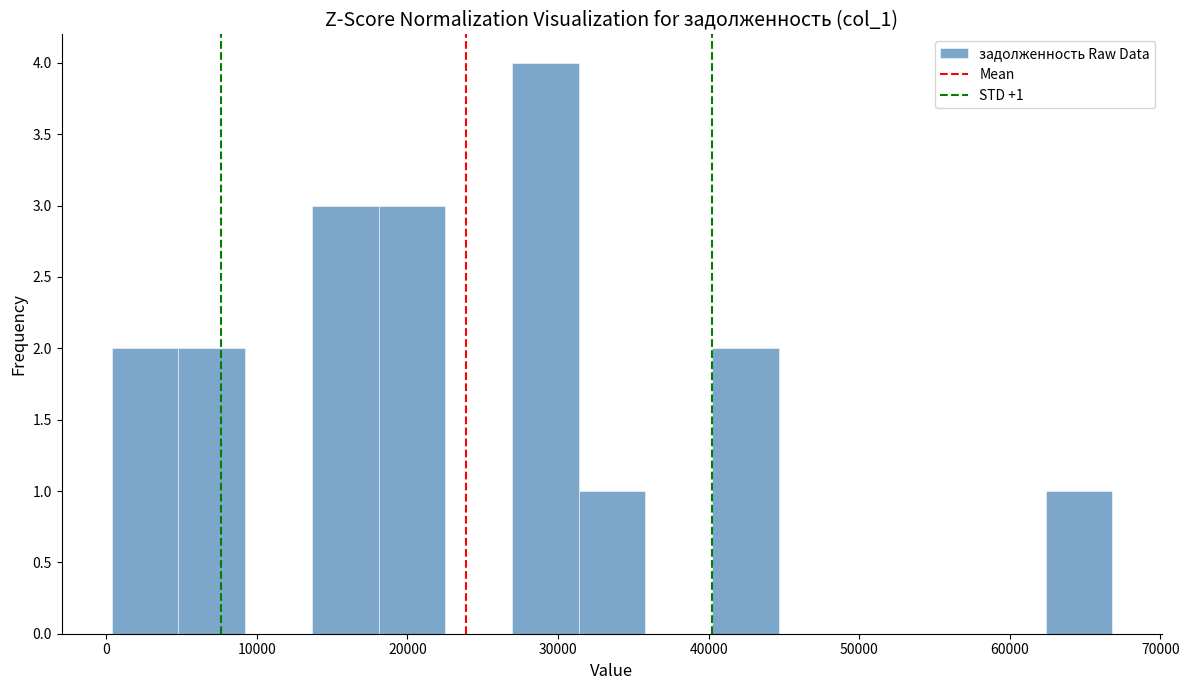

Which range on the x-axis has the tallest bar?

27000 to 31000